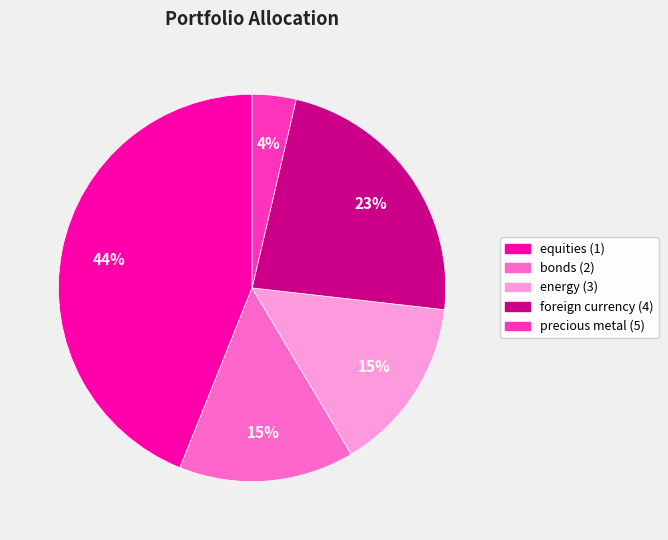

Combined, do foreign currency (4) and precious metal (5) account for over 50%?

No